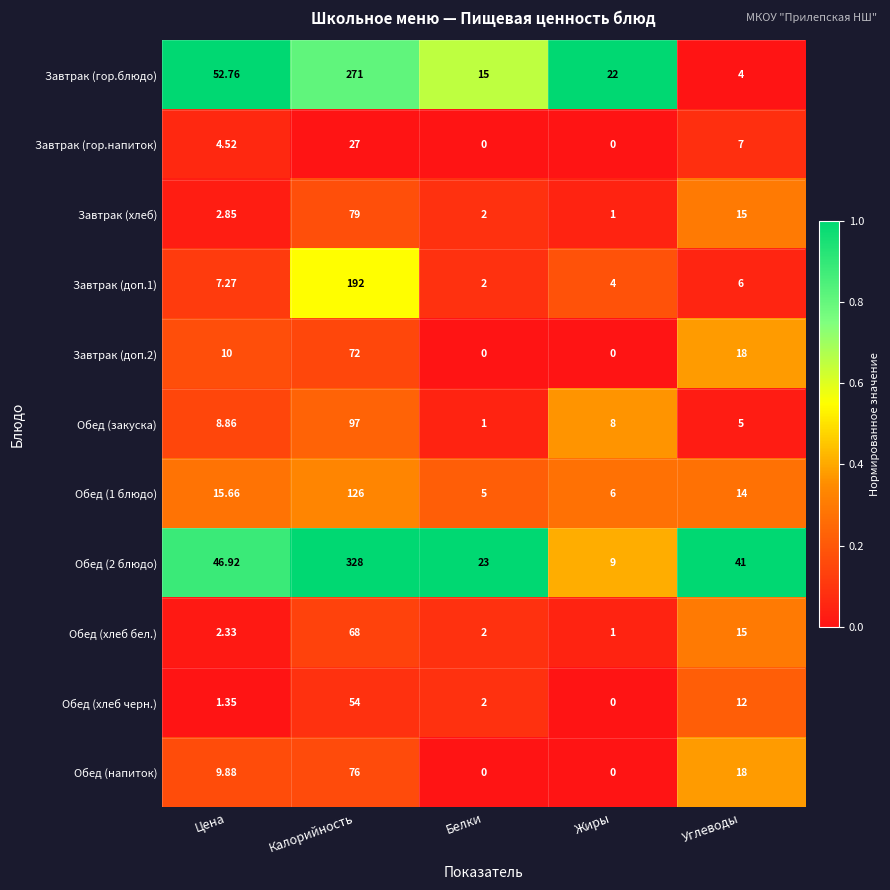

At which label does Обед (1 блюдо) reach its minimum?

Белки